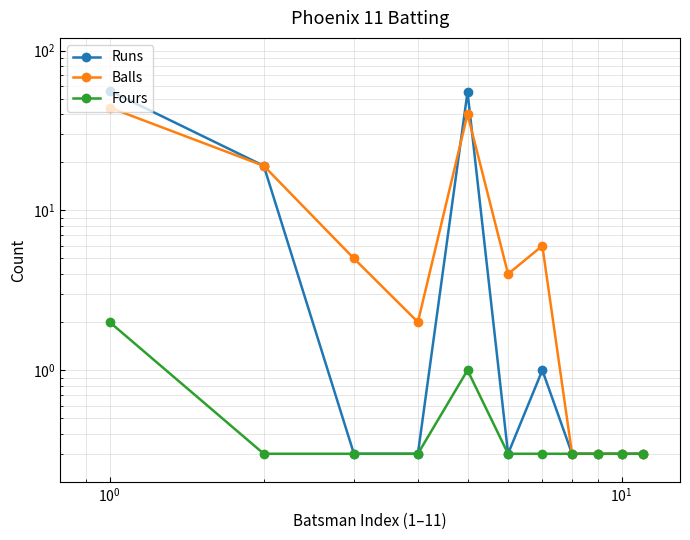

How many lines are shown in the chart?

3